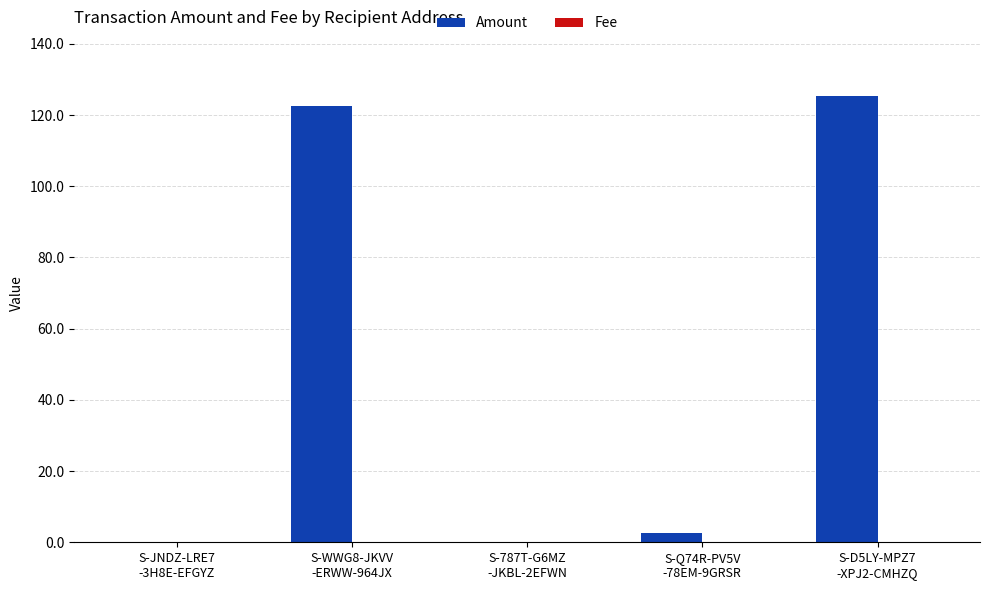

At which category is the sum across all series the highest?

S-D5LY-MPZ7
-XPJ2-CMHZQ